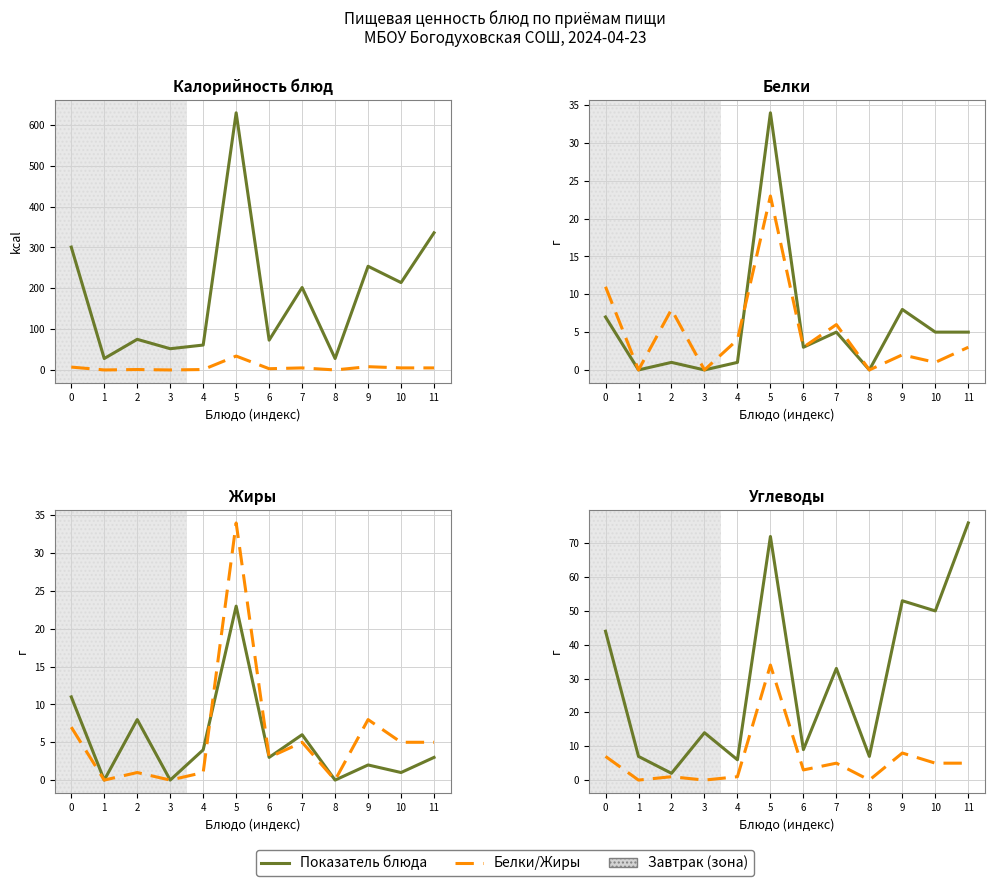

True or false: Калорийность and Жиры intersect in this chart.

False